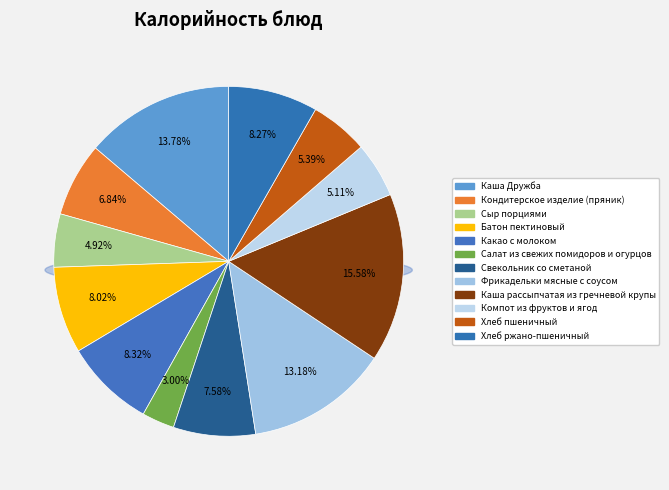

What is the ratio of the value at Батон пектиновый to the value at Сыр порциями?

1.6